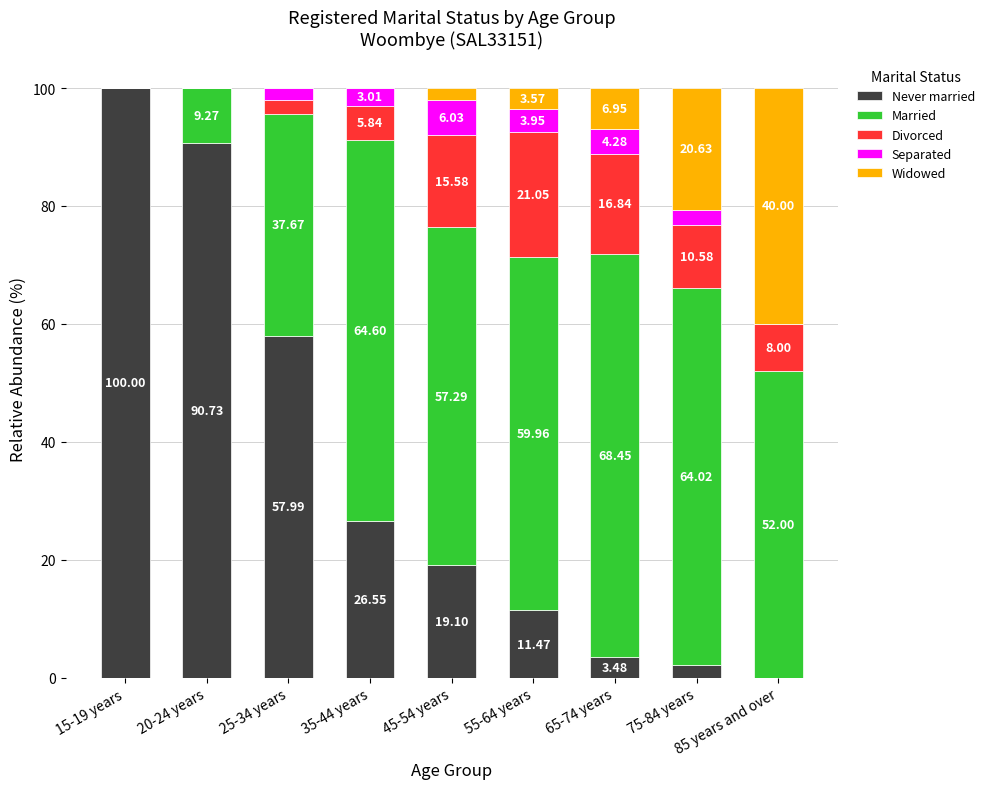

What is the total value across all series at 65-74 years?

100.0